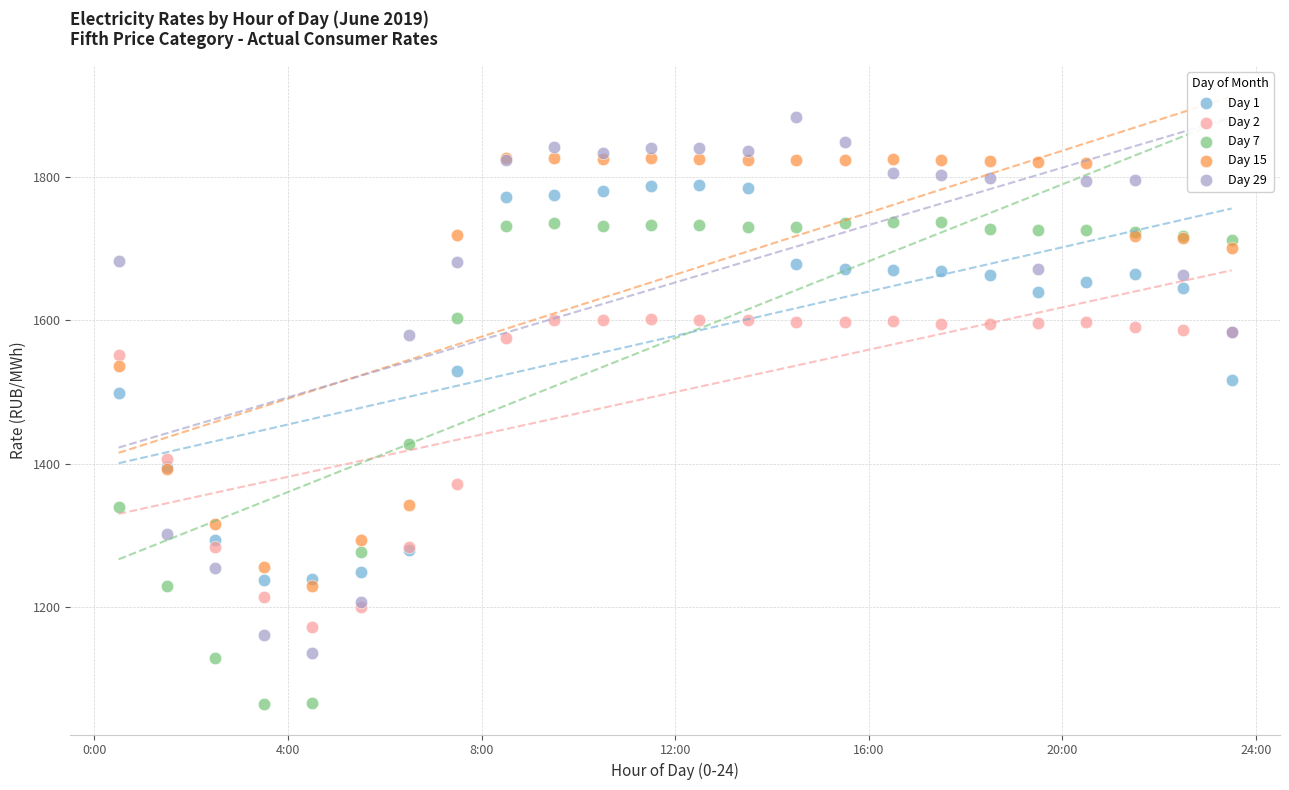

Across all series, what Y value is closest to 1474?

1498.5